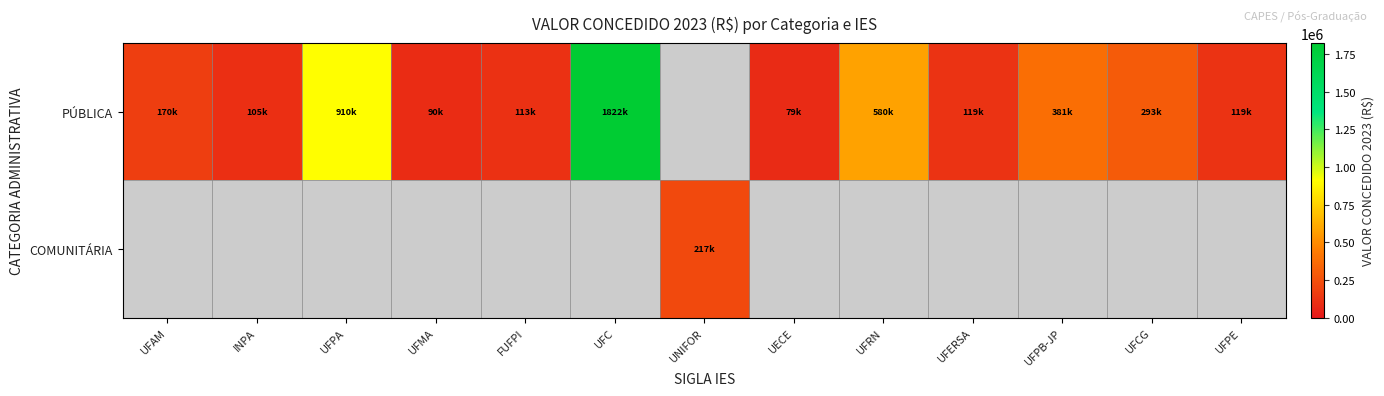

Which series has the largest range (max minus min)?

PÚBLICA